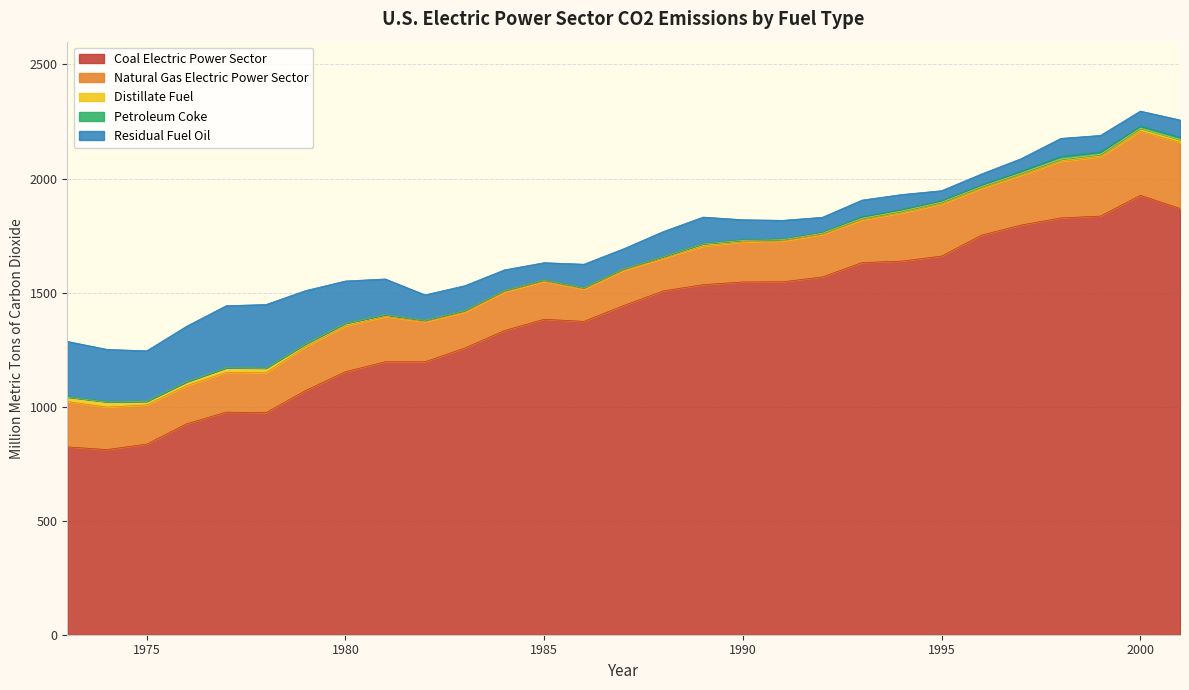

How many data points in Residual Fuel Oil are less than 89?

14